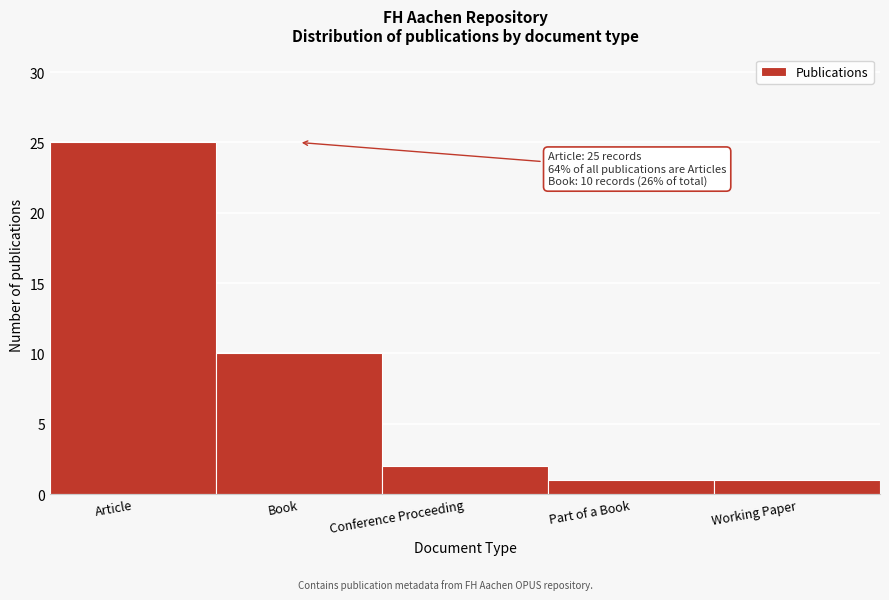

Reading left to right, extract all data points from this chart.

Article=25	Book=10	Conference Proceeding=2	Part of a Book=1	Working Paper=1